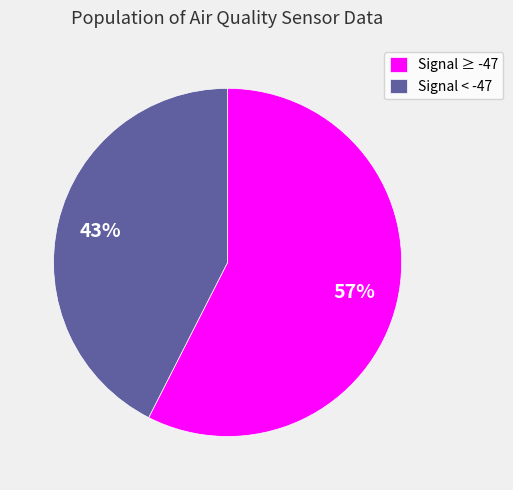

What percentage is the Signal < -47 slice, to the nearest percent?

43%